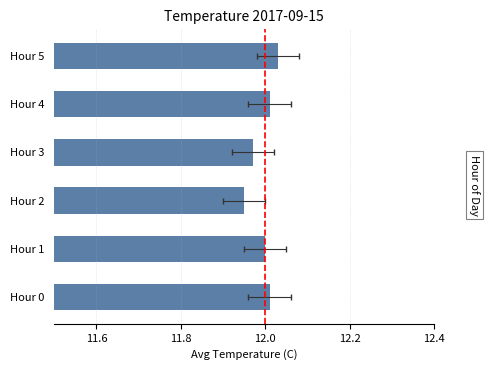

True or false: the data shows 12.0 at Hour 3.

True